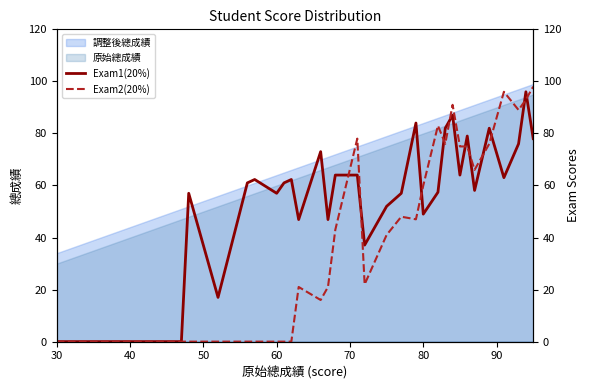

True or false: 原始總成績 and 調整後總成績 intersect in this chart.

False